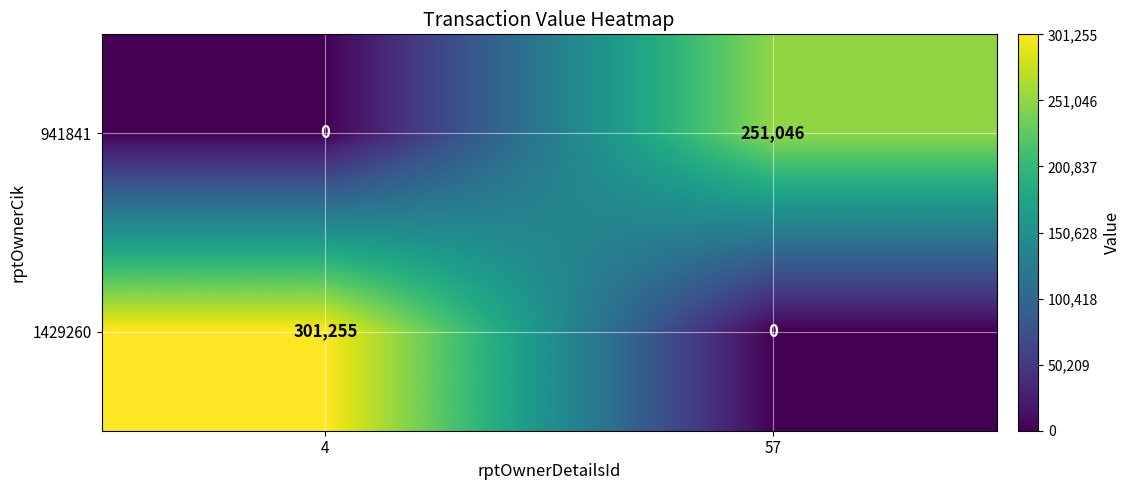

The value of 1429260 at 57 is 105179. True or false?

False